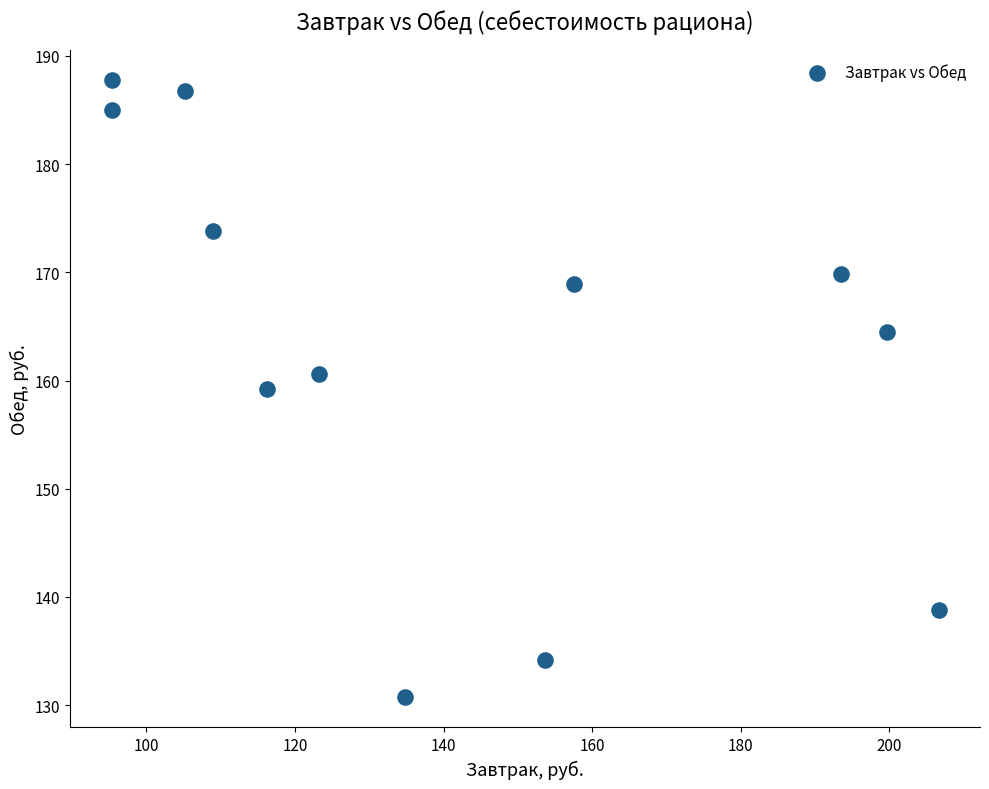

What is the range of X values (max minus min)?

111.4